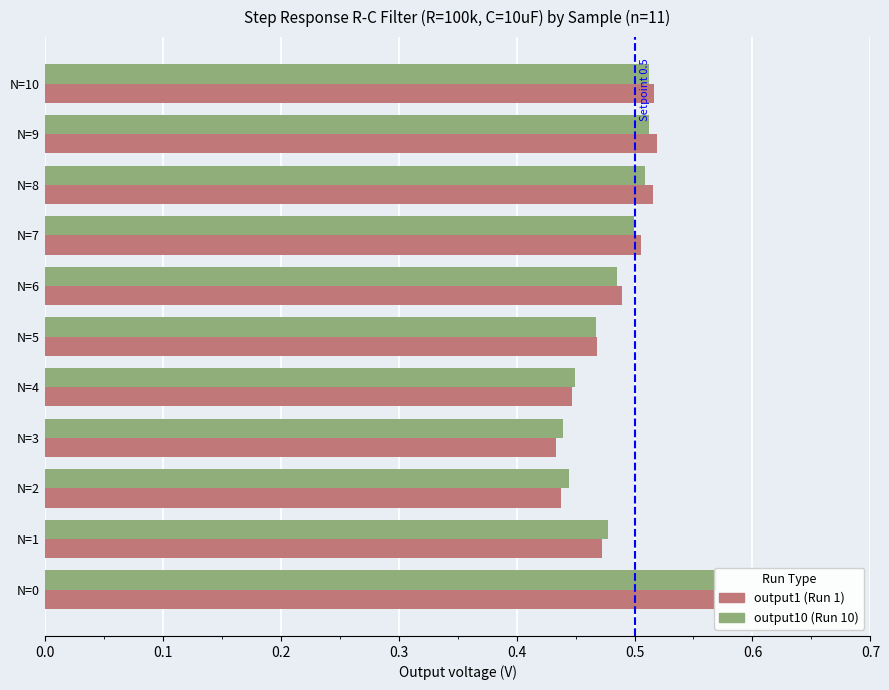

What is the value of the output1 bar at the 3rd from the left?

0.4